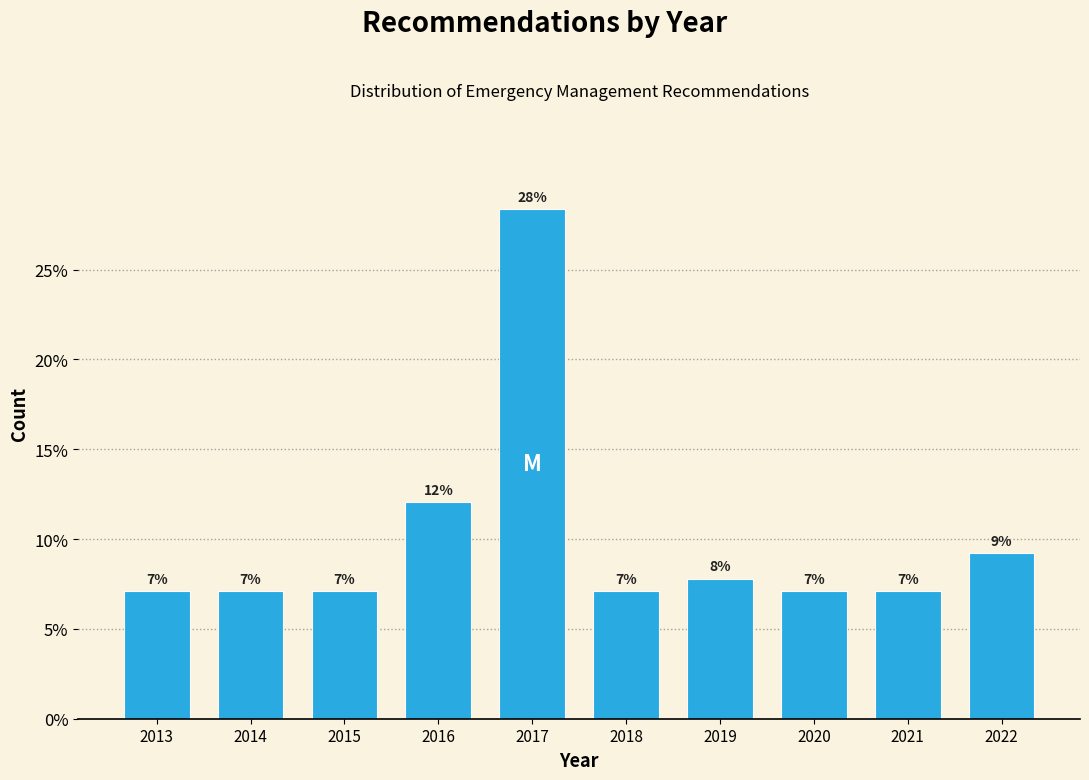

Are the bars horizontal?

No